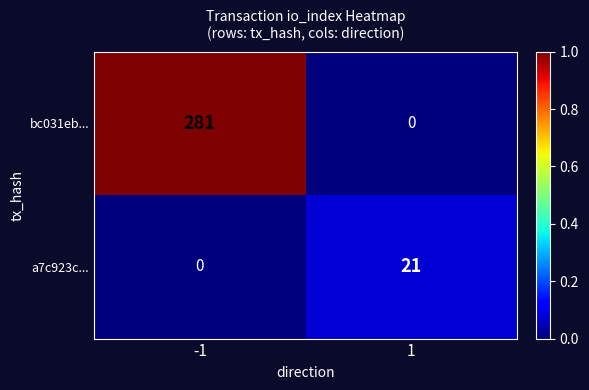

Reading left to right, extract all data points from this chart.

bc031eb...: 281	0
a7c923c...: 0	21